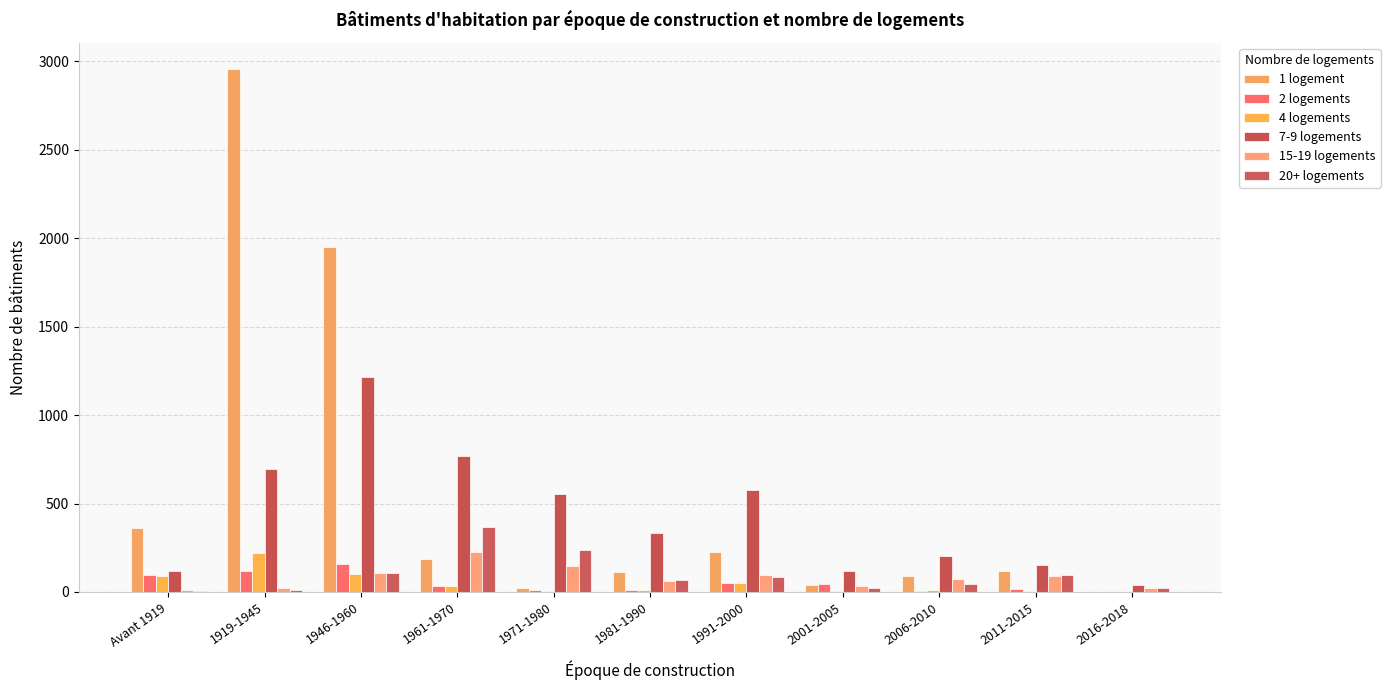

What are all the series names shown in the legend?

1 logement, 2 logements, 4 logements, 7-9 logements, 15-19 logements, 20+ logements